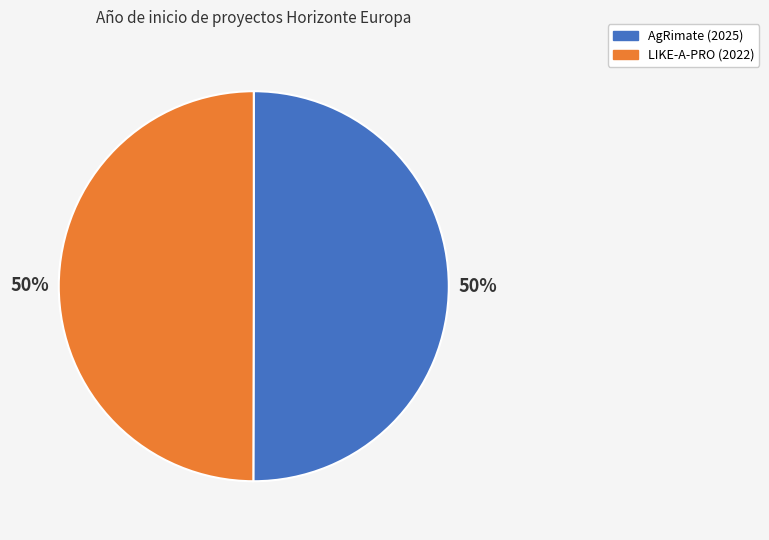

The LIKE-A-PRO (2022) slice represents 50% of the pie. True or false?

True